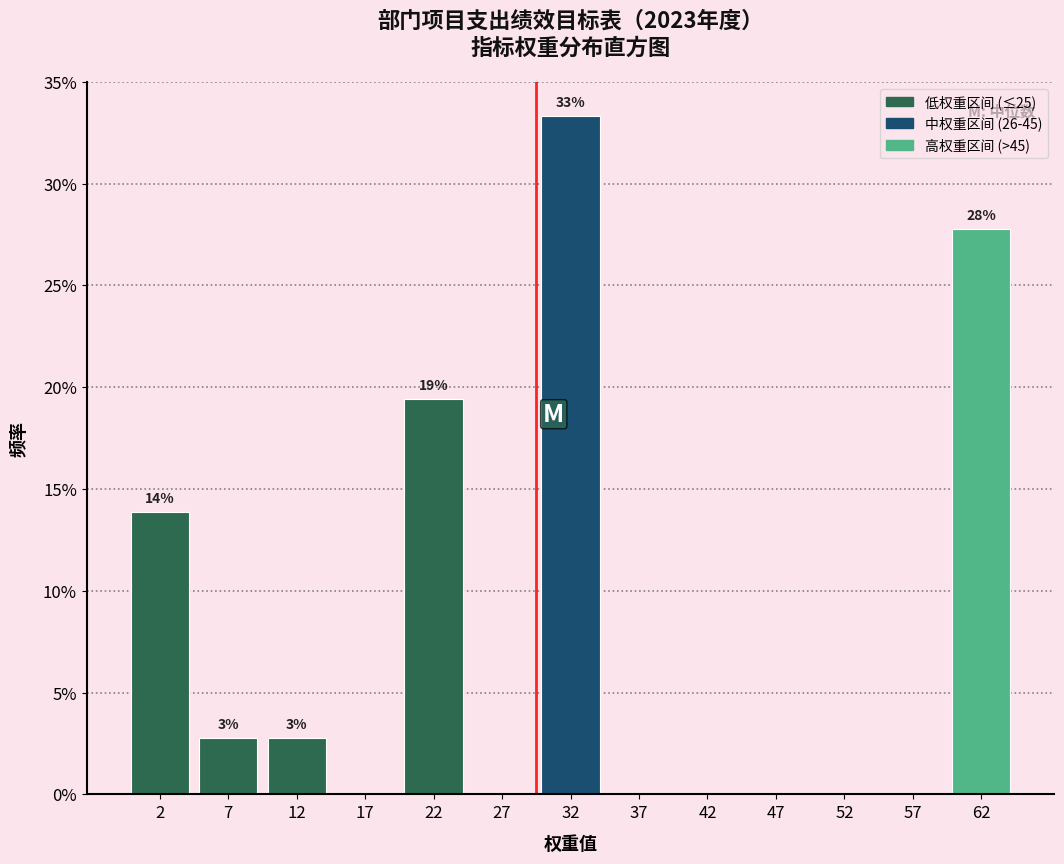

Which range on the x-axis has the tallest bar?

30 to 35